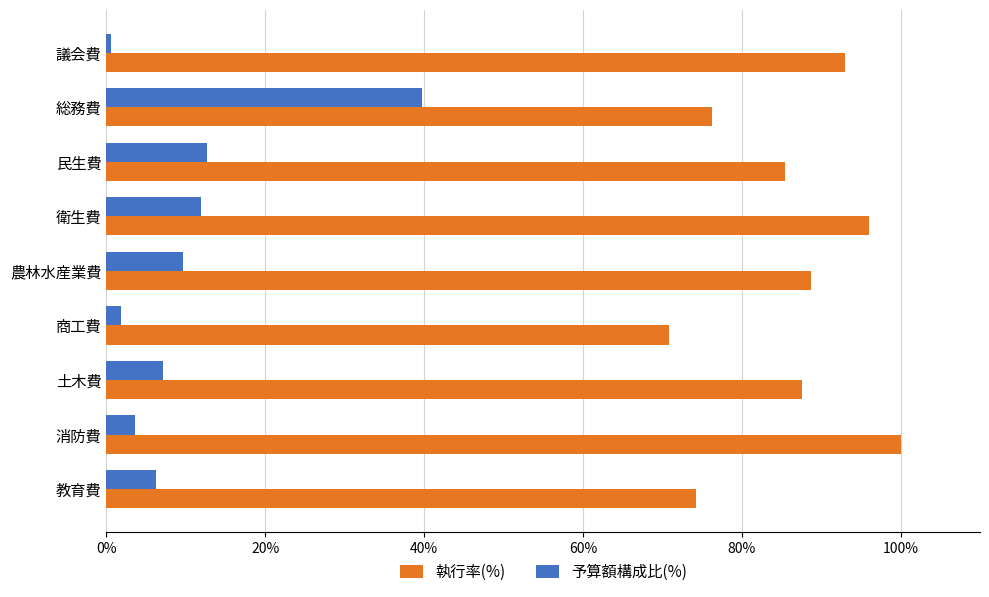

Rank the series by their average value, from lowest to highest.

予算額構成比(%), 執行率(%)